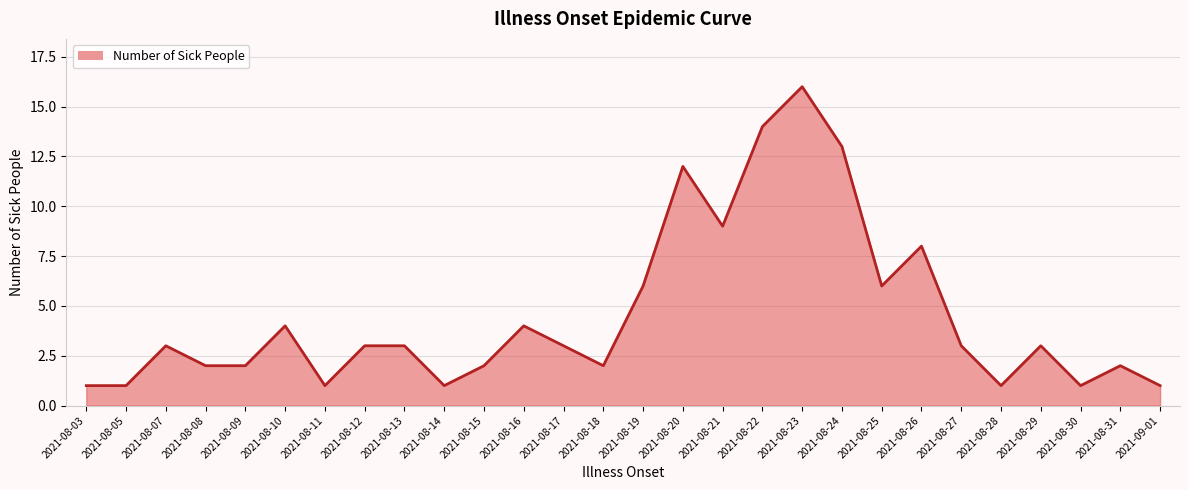

Approximately how many times larger is the value at 2021-08-18 compared to 2021-08-24?

0.2